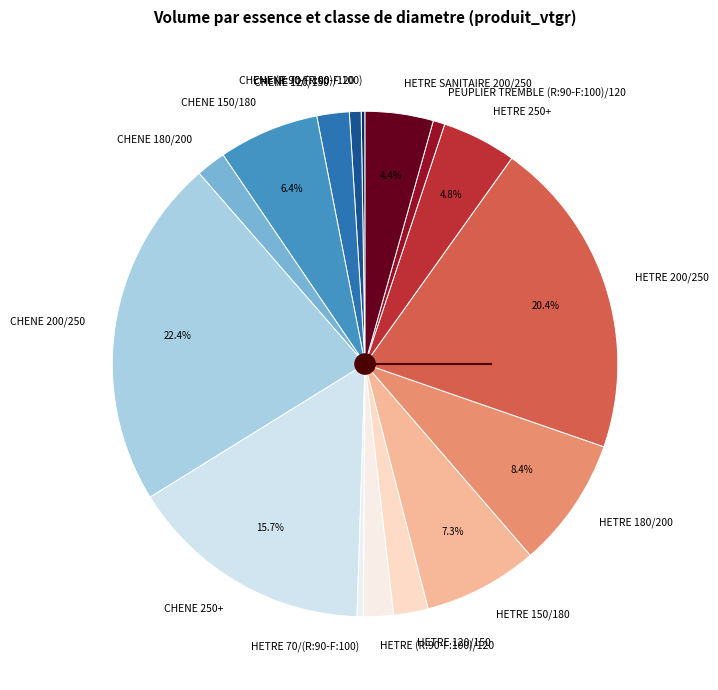

Does any single category account for the majority?

No